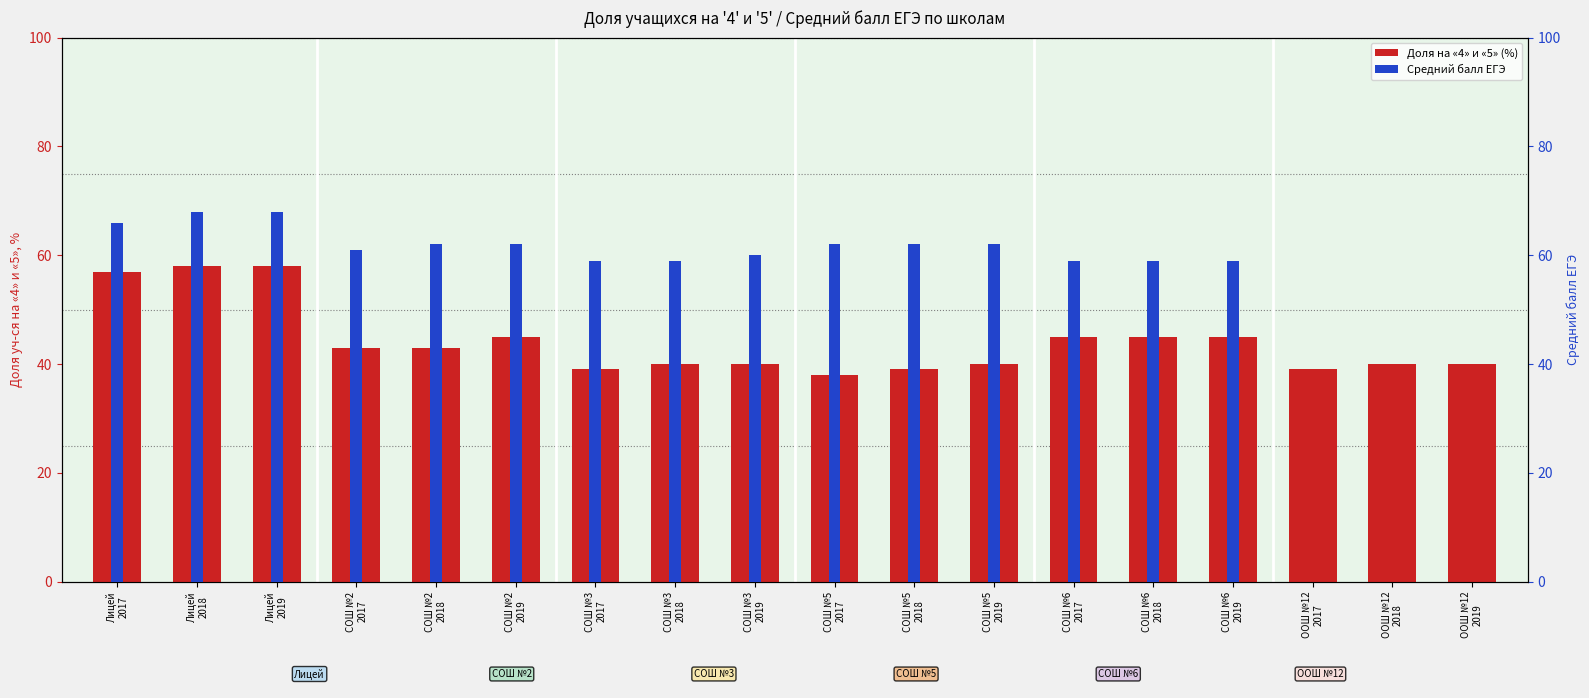

Which series has the widest spread of values?

Средний балл ЕГЭ